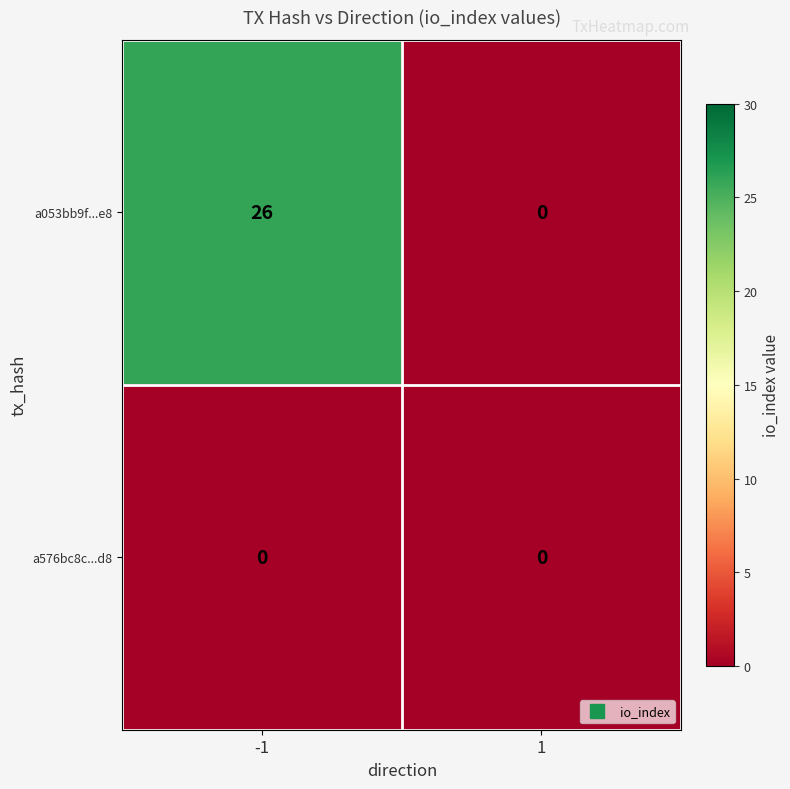

What is the difference between the a053bb9f...e8 values at 1 and -1?

26